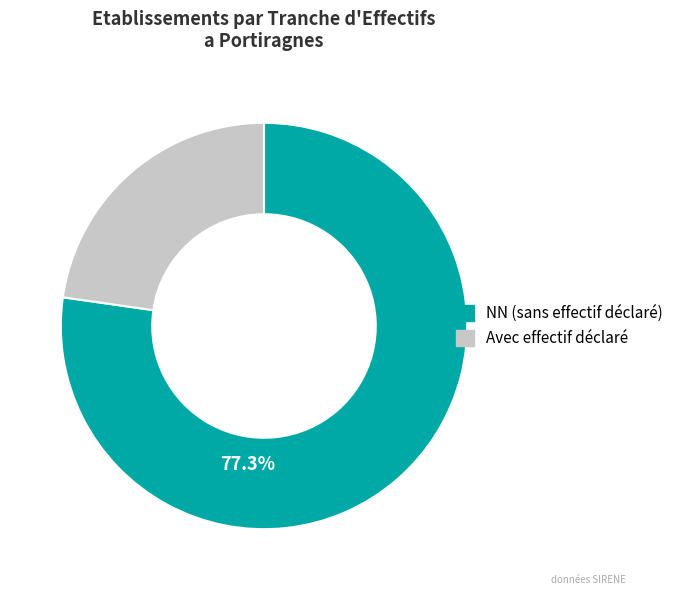

Is there a majority slice in this chart?

Yes